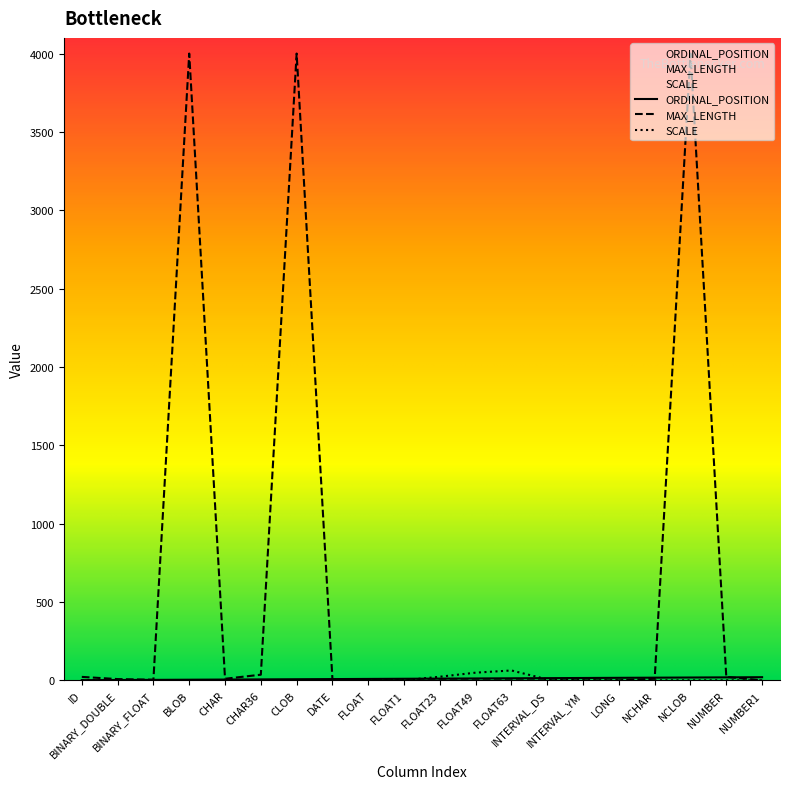

True or false: ORDINAL_POSITION has a value of 5 at CHAR.

True